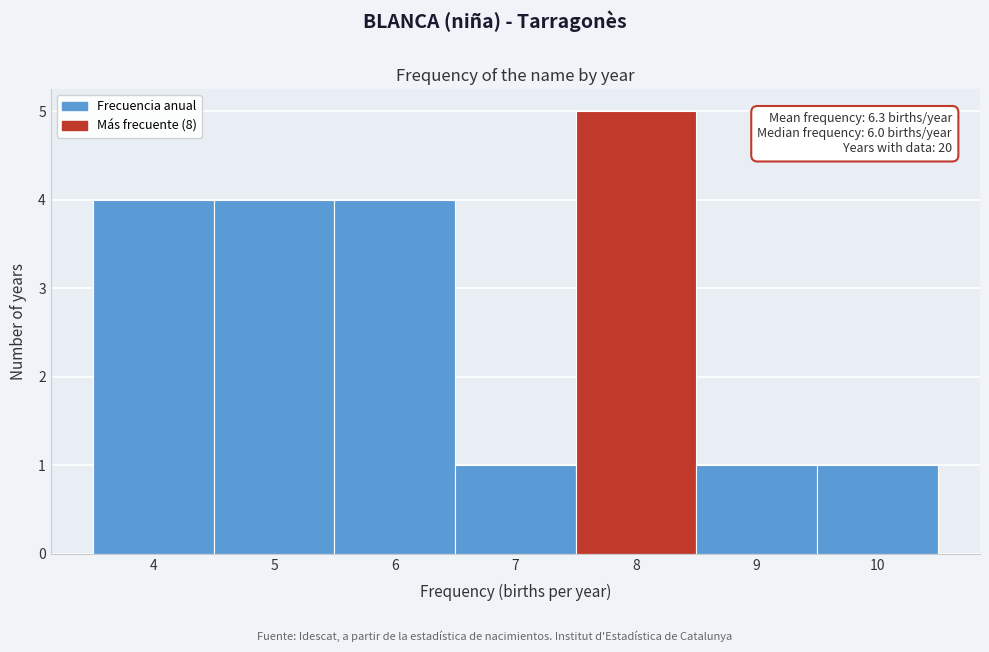

Which range on the x-axis has the tallest bar?

7.5 to 8.5